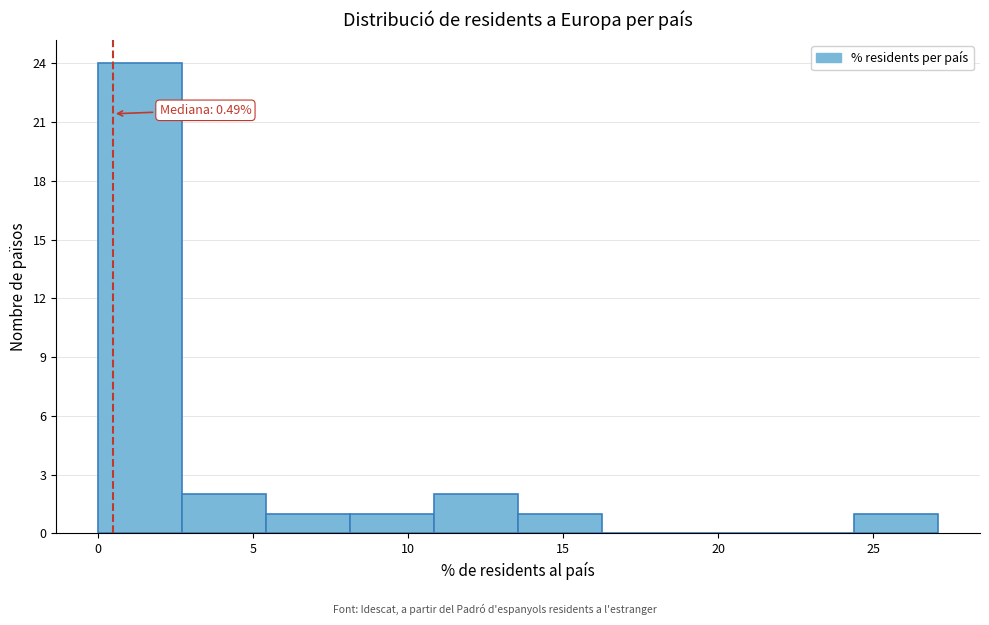

Which range on the x-axis has the tallest bar?

0.0 to 2.5